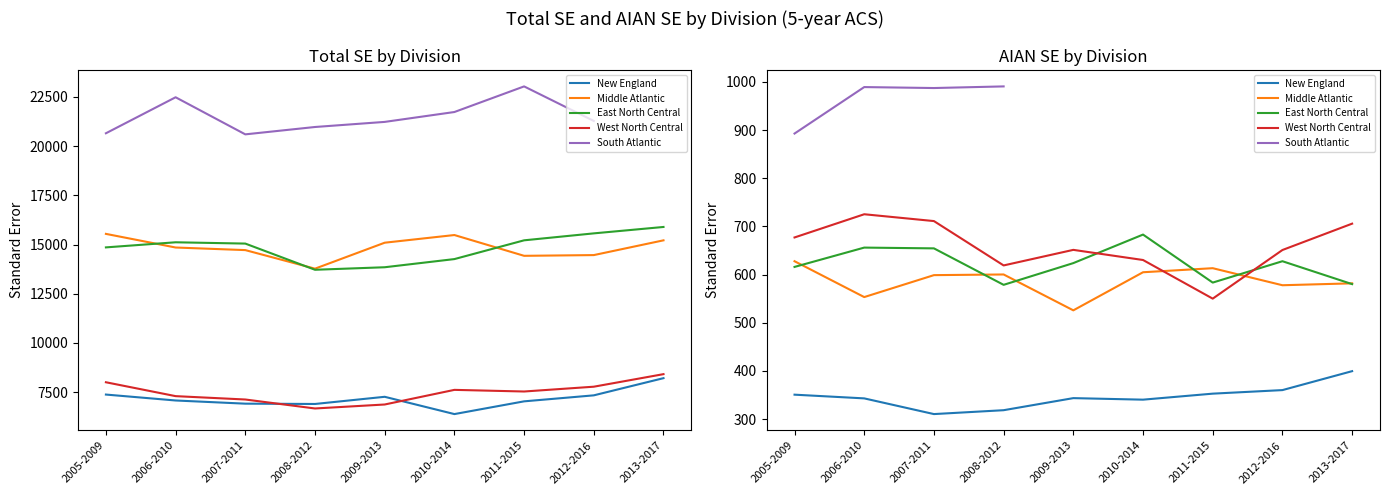

Does the chart have visible grid lines?

No